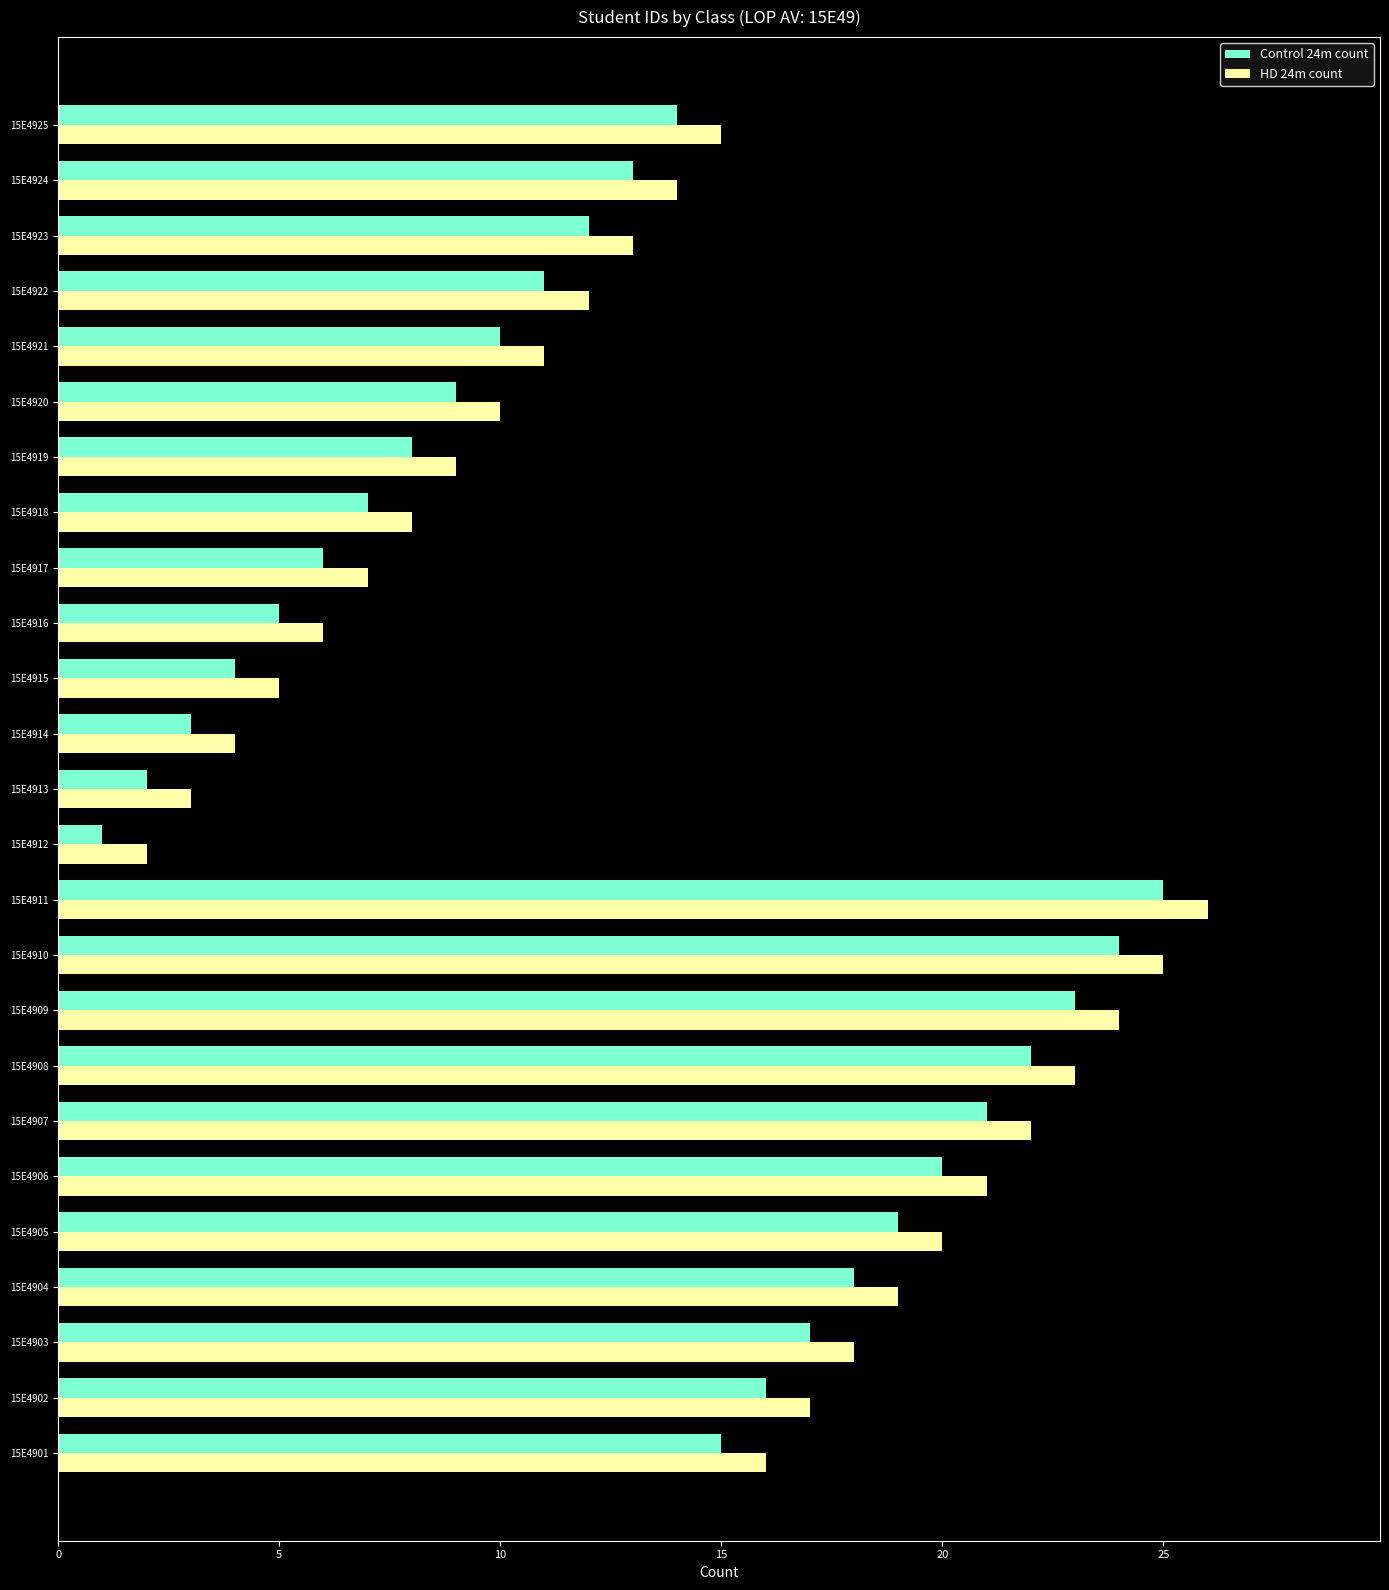

Is it true that Control 24m count equals 7 at 15E4922?

False